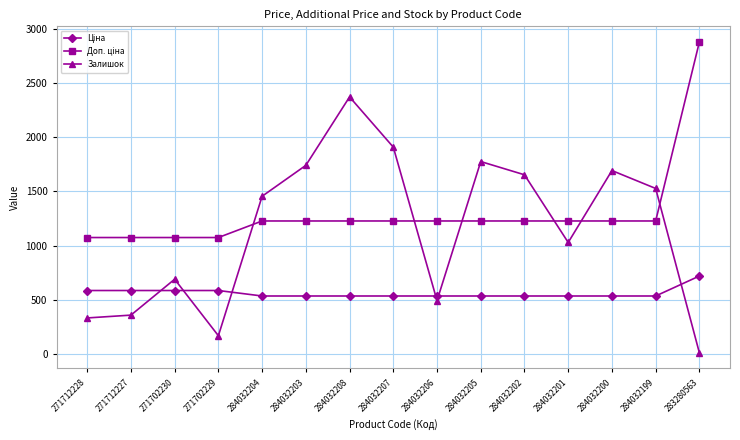

At which label does Залишок reach its peak?

284032208